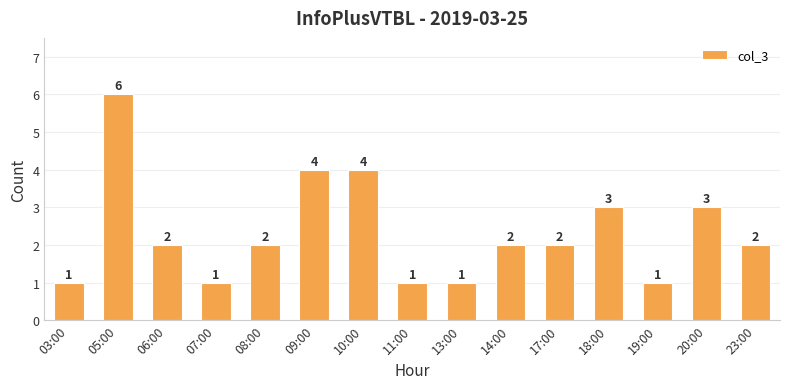

What is the value of the 5th bar from the left?

2